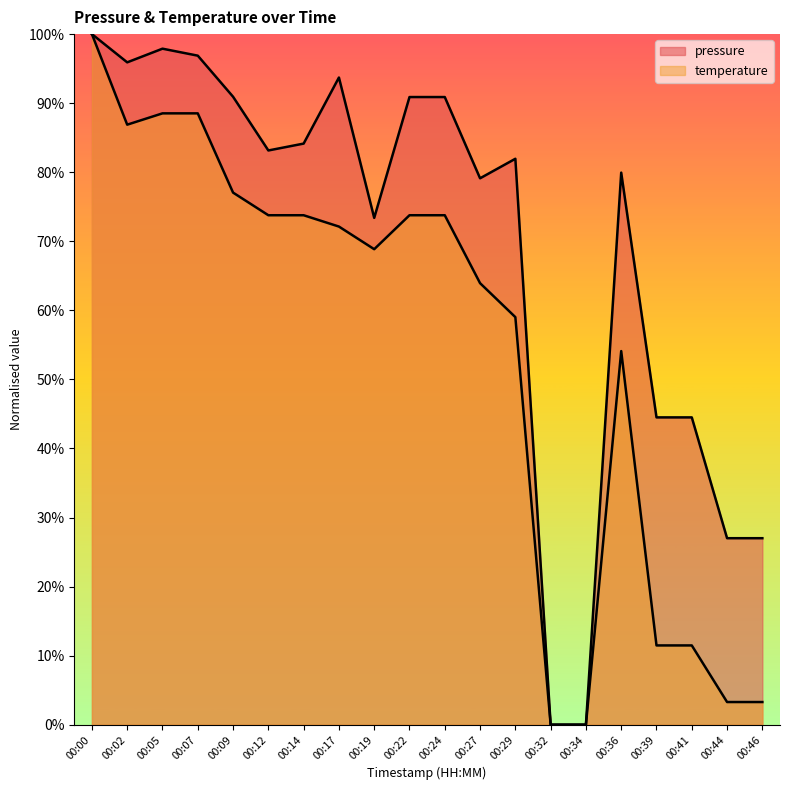

Is it true that pressure equals 0.9 at 00:09?

True